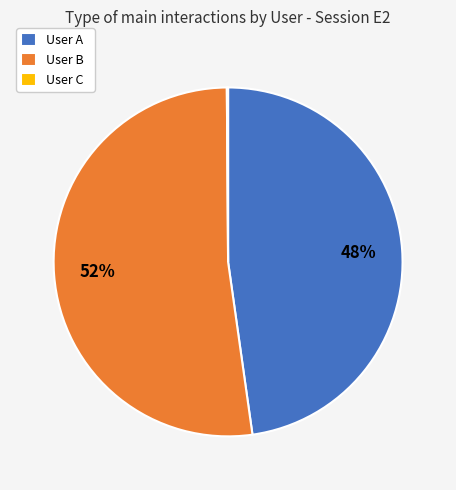

Is there a majority slice in this chart?

Yes